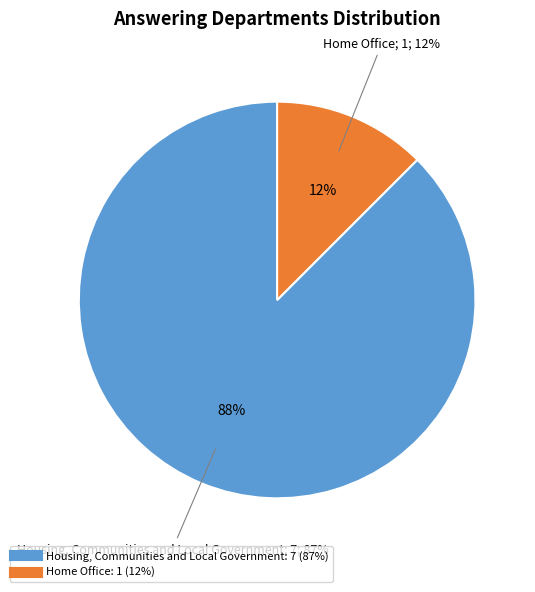

Between Housing, Communities and Local Government and Home Office, which is larger?

Housing, Communities and Local Government